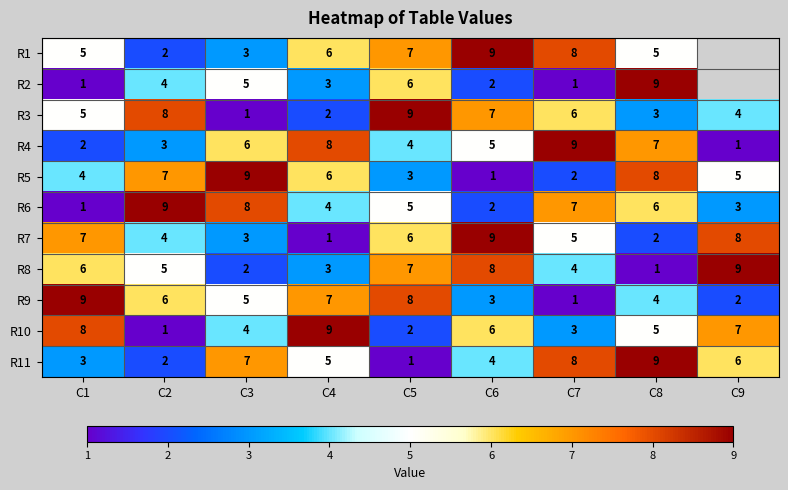

How many data points does each series have?

9